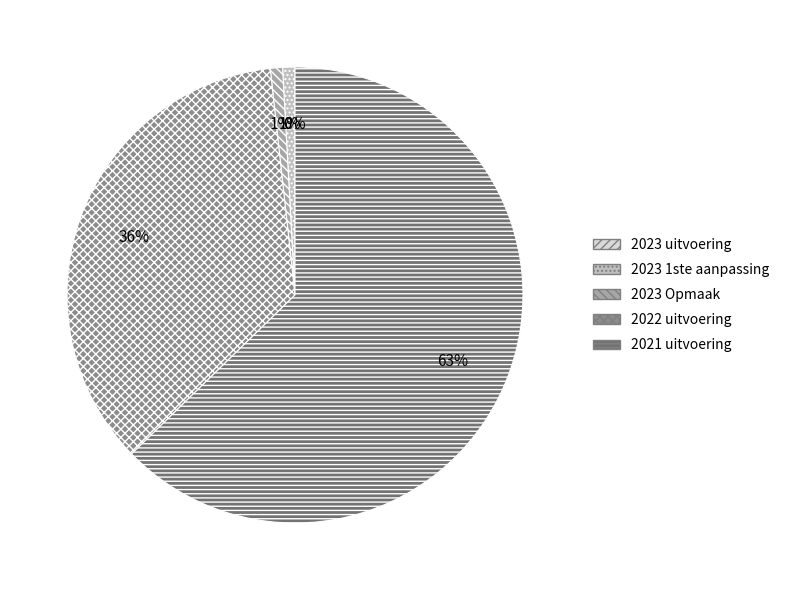

To the nearest percent, what is the difference between the 2022 uitvoering and 2021 uitvoering slice percentages?

27%